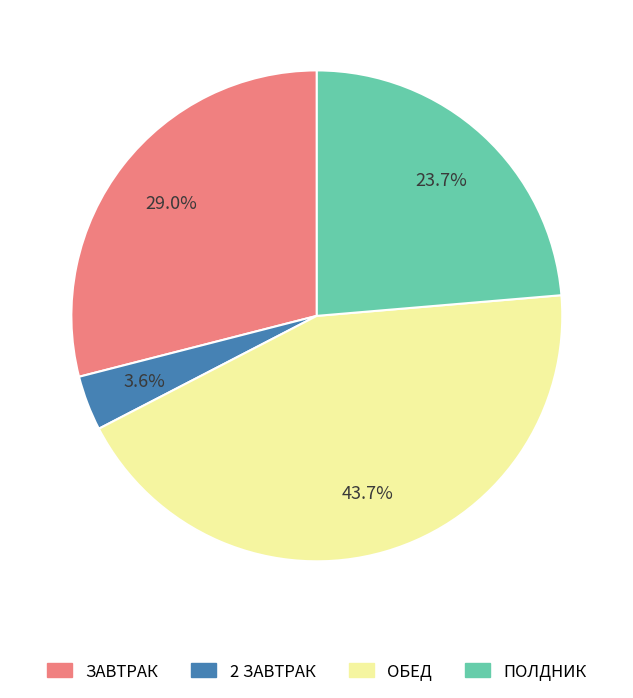

To the nearest percent, what is the combined percentage of ПОЛДНИК and 2 ЗАВТРАК?

27%